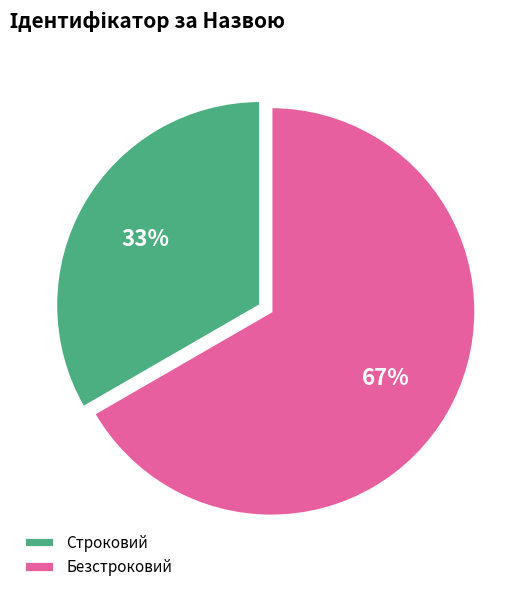

How many slices are in this pie chart?

2